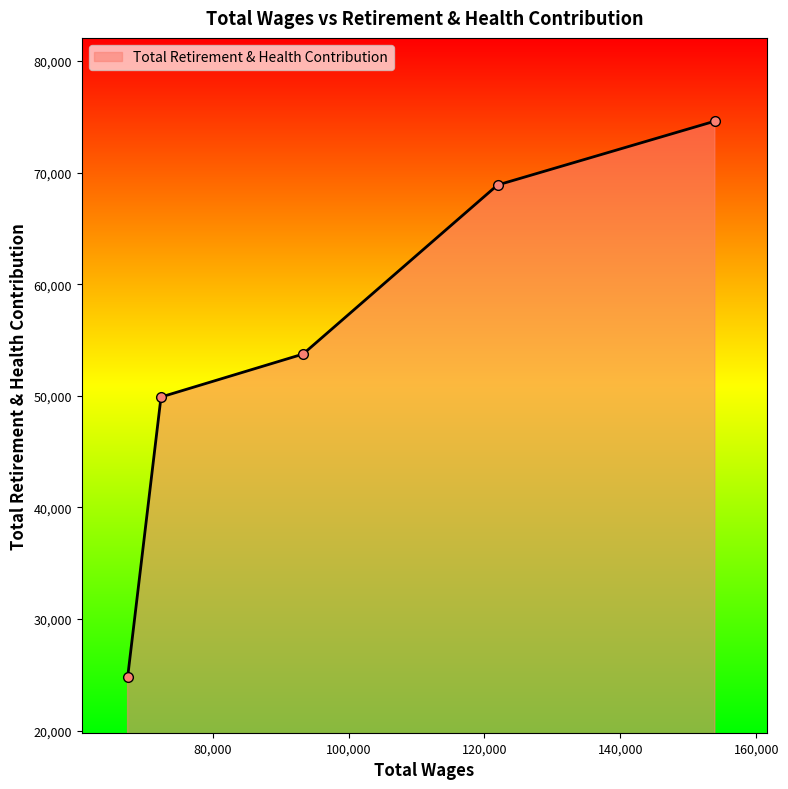

What is the value of the 5th point from the left?

74620